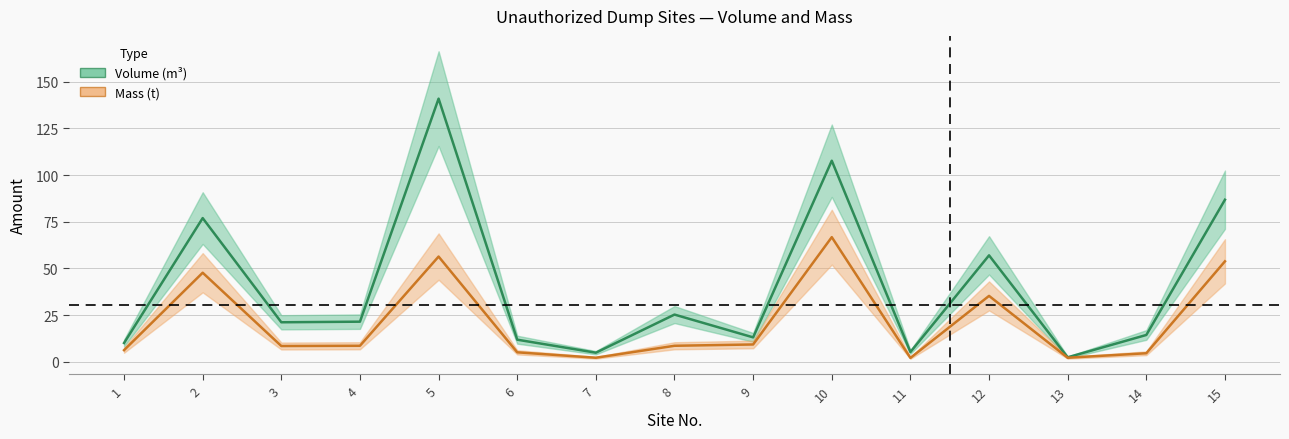

Which label corresponds to the smallest value in the chart?

11